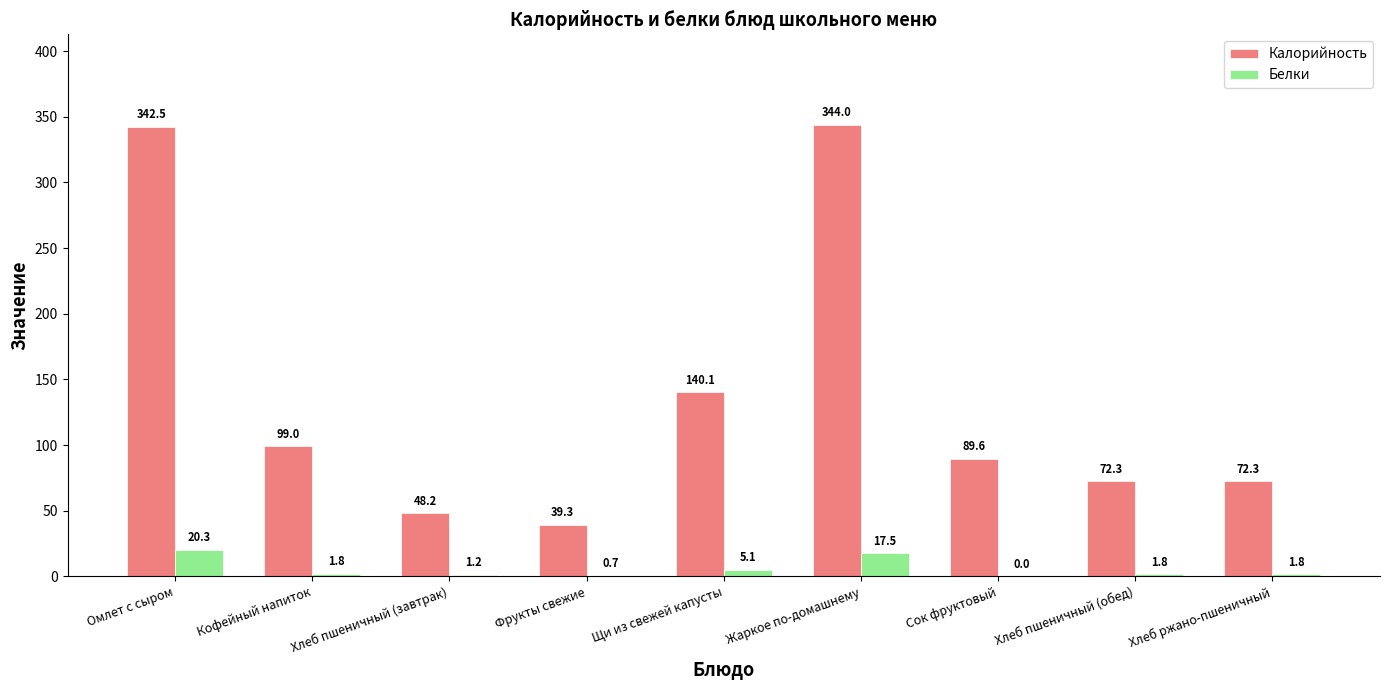

Which category has the highest value in the Белки series?

Омлет с сыром